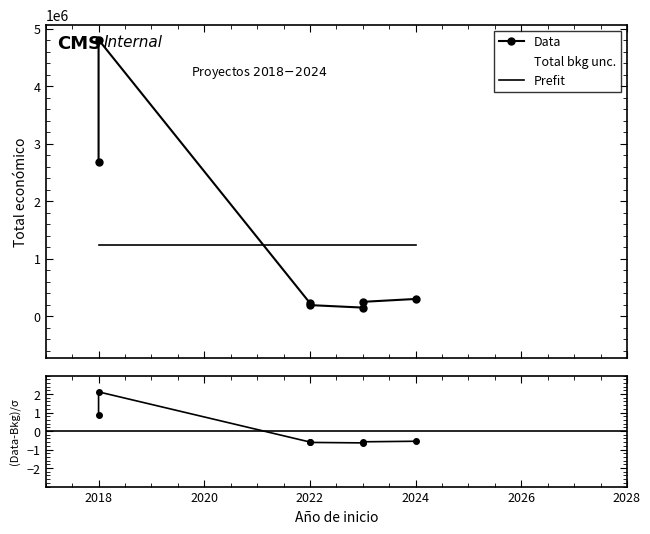

How many data points in Data are above 250000?

3